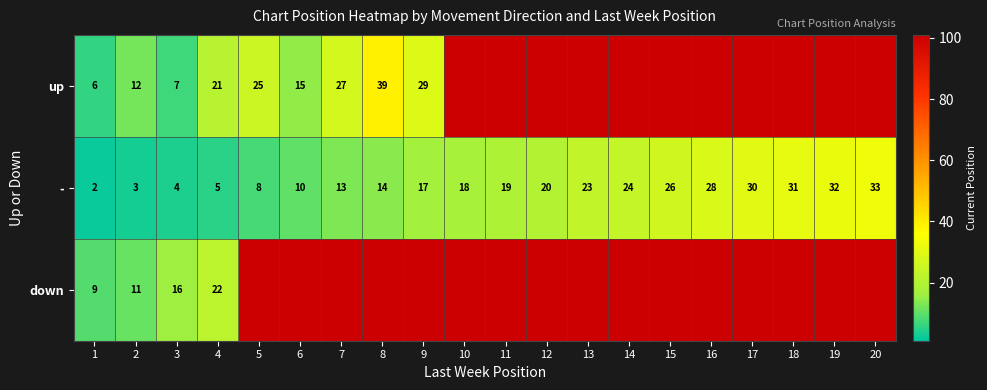

The value of - at 10 is 30. True or false?

False